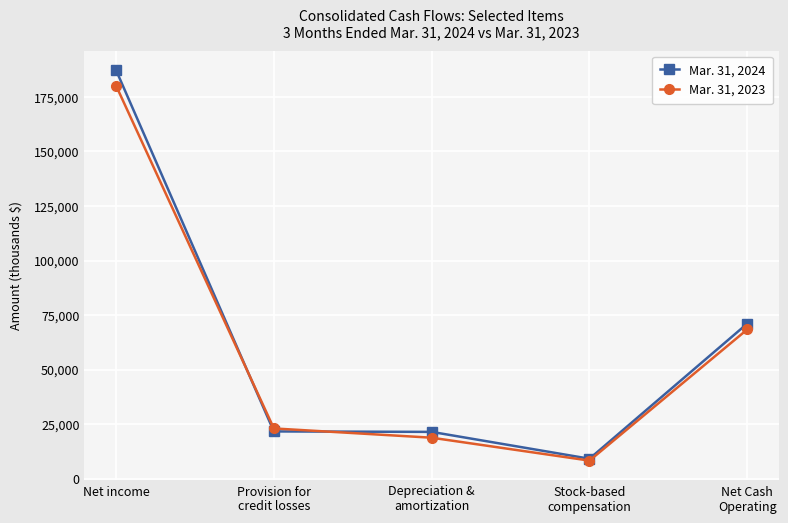

What is the sum of all Mar. 31, 2024 values?

310713